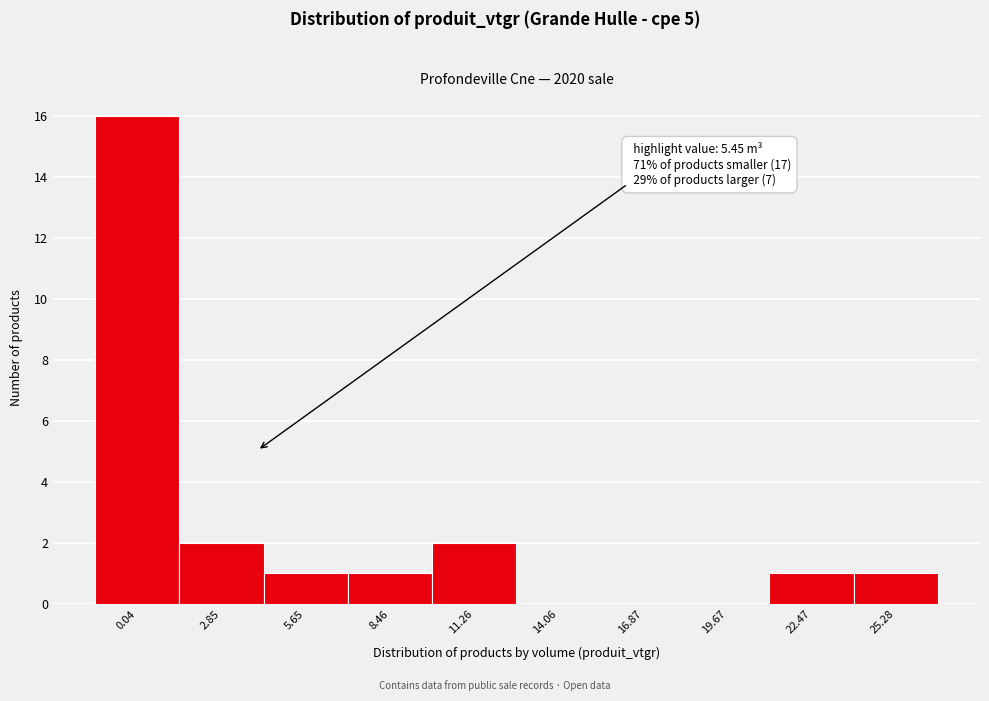

Reading left to right, extract all data points from this chart.

0.04=16	2.85=2	5.65=1	8.46=1	11.26=2	14.06=0	16.87=0	19.67=0	22.47=1	25.28=1